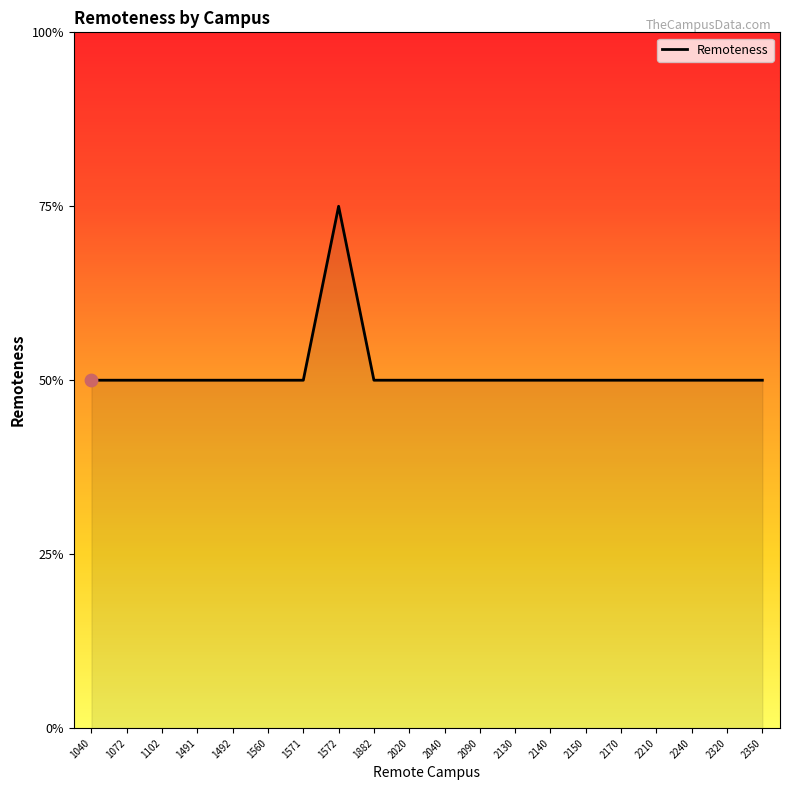

Does the chart have visible grid lines?

No